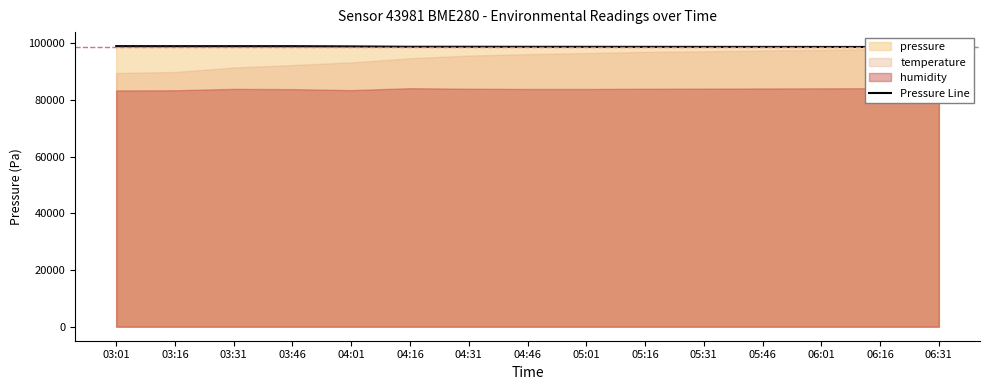

The chart shows a value of 98710.1 at 04:16. True or false?

True